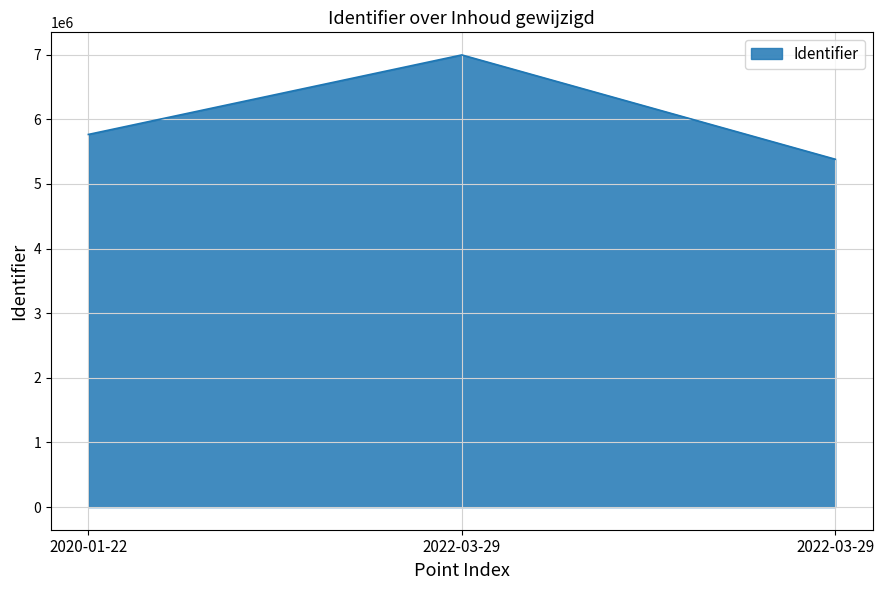

Is this an area chart (filled region under the line)?

Yes